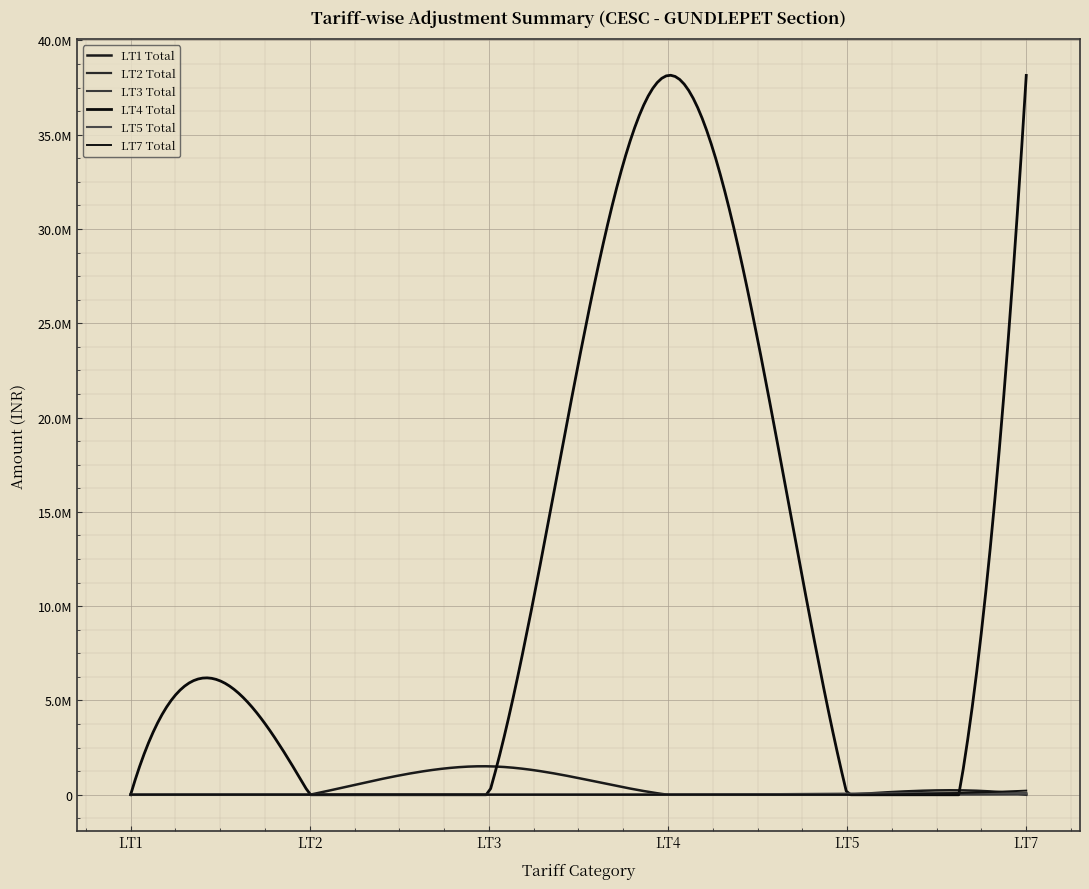

Is this an area chart (filled region under the line)?

No